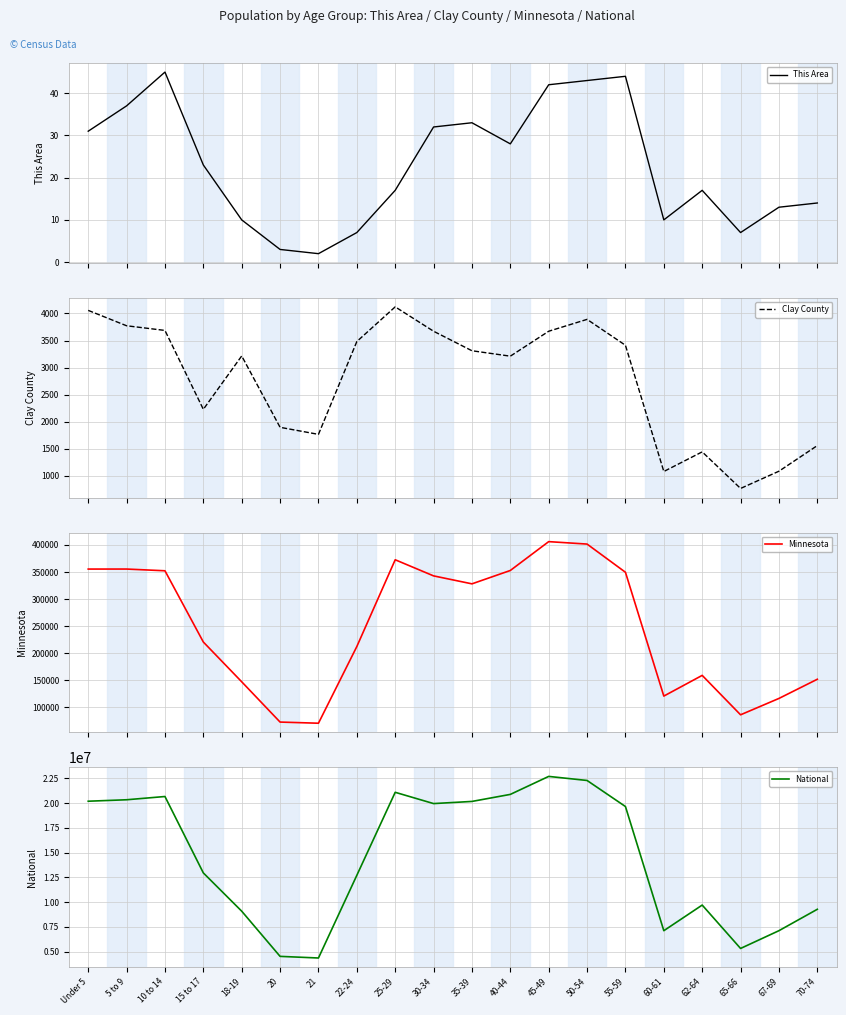

How many interior local valleys does the This Area series have?

4